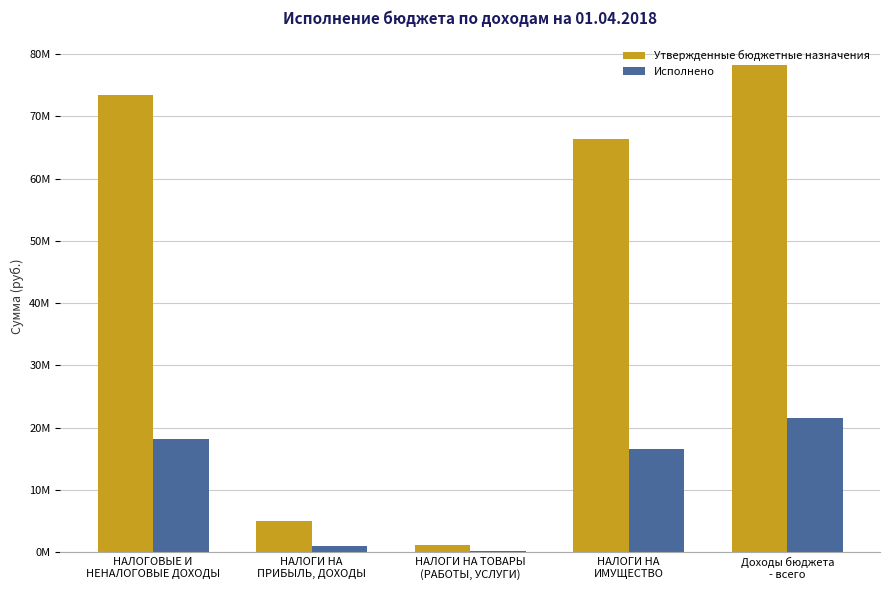

Are the bars horizontal?

No